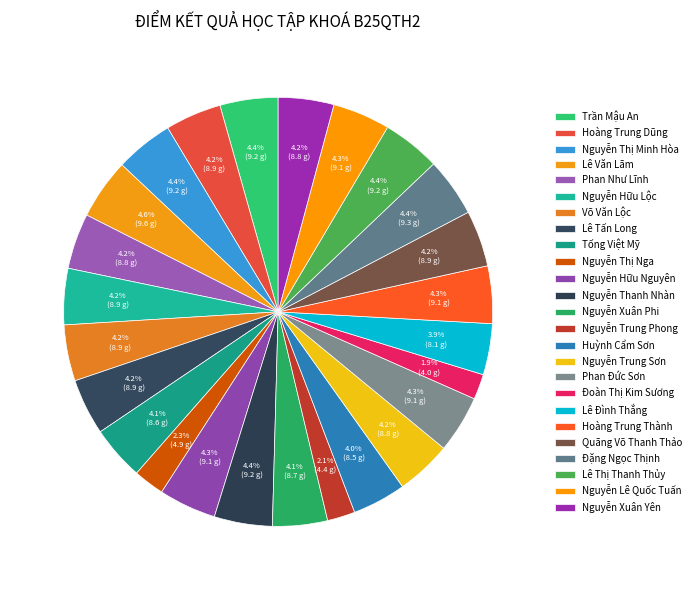

To the nearest percent, what is the combined percentage of Nguyễn Thị Nga and Phan Đức Sơn?

7%